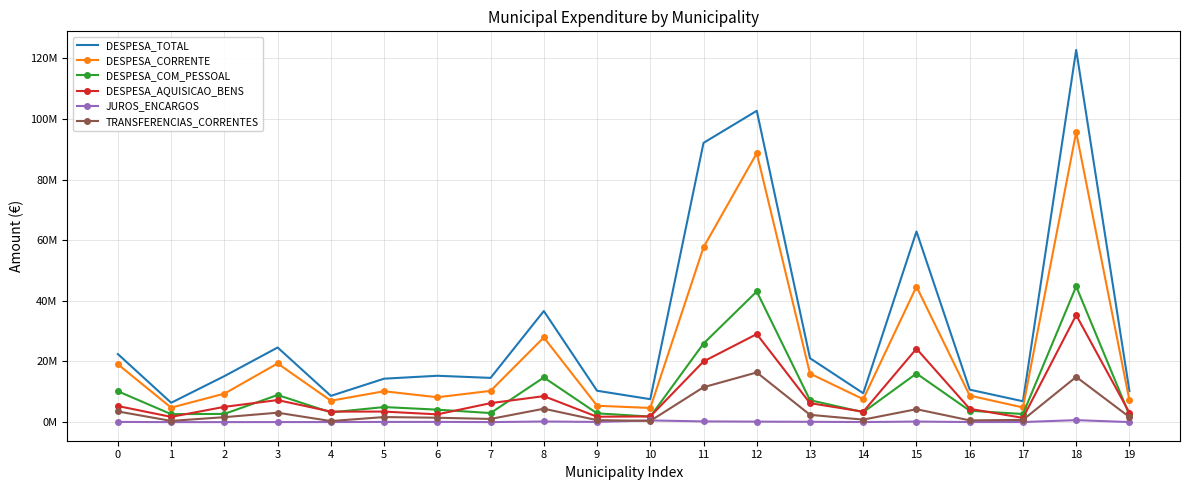

At 0, list the series in order from largest to smallest.

DESPESA_TOTAL, DESPESA_CORRENTE, DESPESA_COM_PESSOAL, DESPESA_AQUISICAO_BENS, TRANSFERENCIAS_CORRENTES, JUROS_ENCARGOS